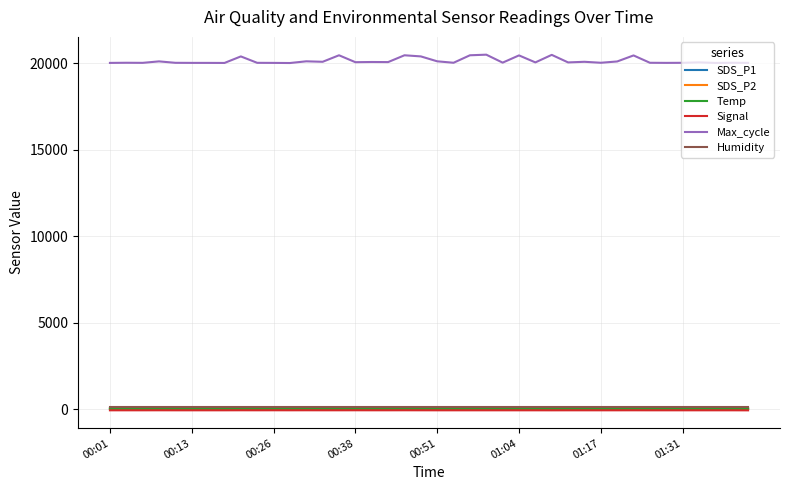

Which series has the largest total across all categories?

Max_cycle